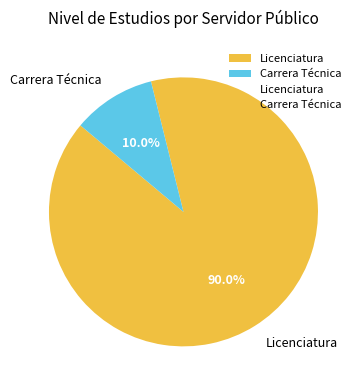

Is there any slice that represents more than half of the pie?

Yes